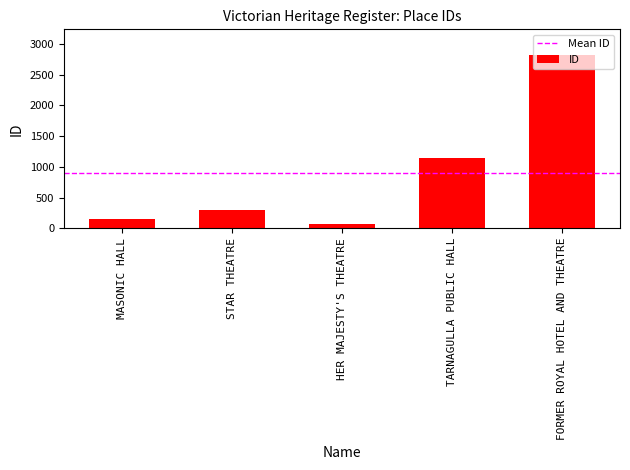

Are the bars horizontal?

No